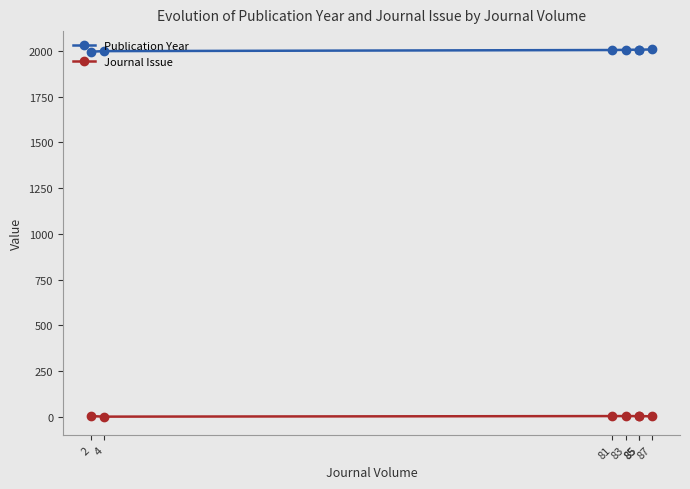

List the series in order of their peak value, highest first.

Publication Year, Journal Issue